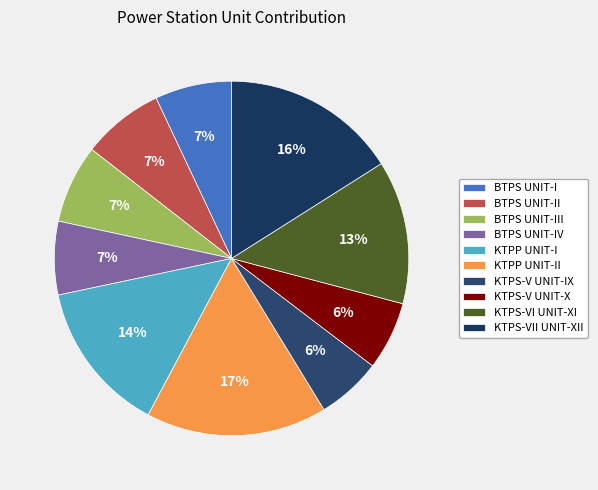

Which has a higher value, BTPS UNIT-II or KTPP UNIT-II?

KTPP UNIT-II